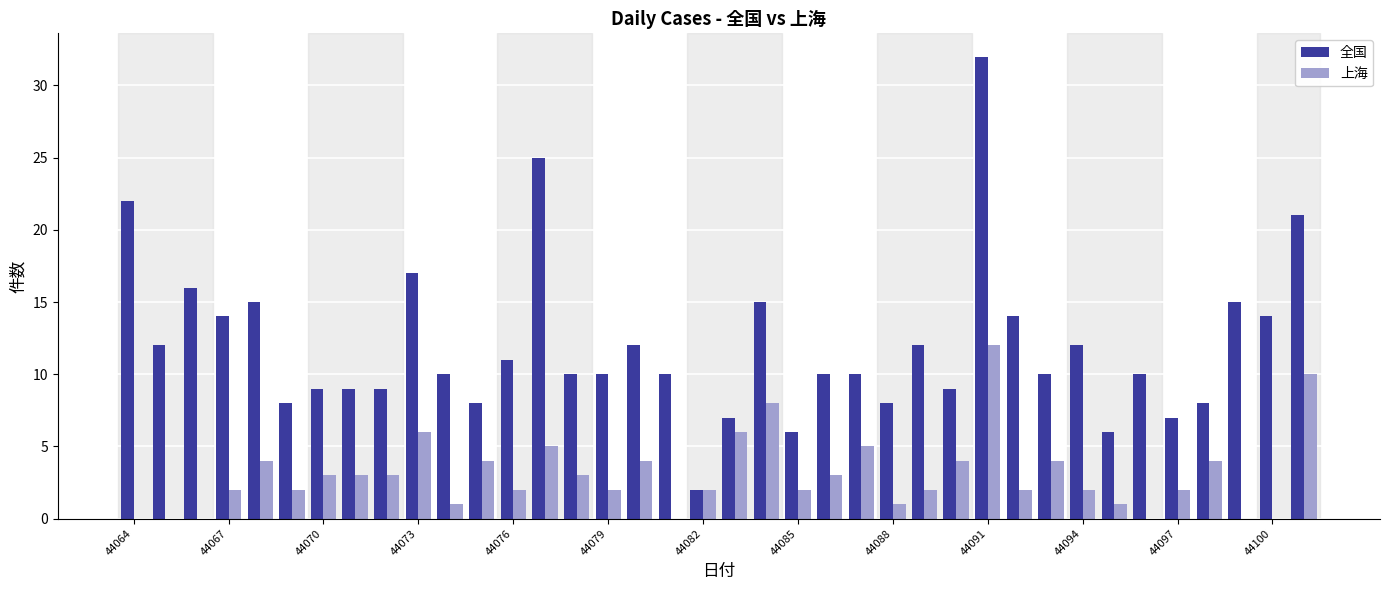

What is the sum of all 上海 values?

114